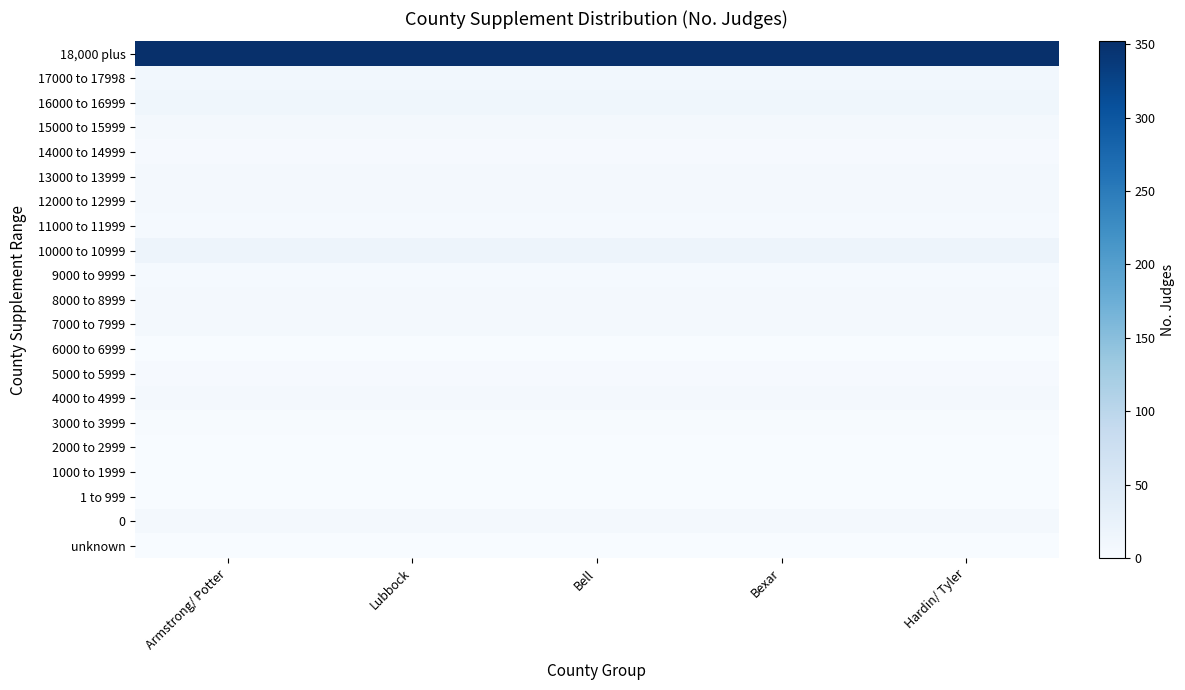

What is the total value across all series at Lubbock?

465